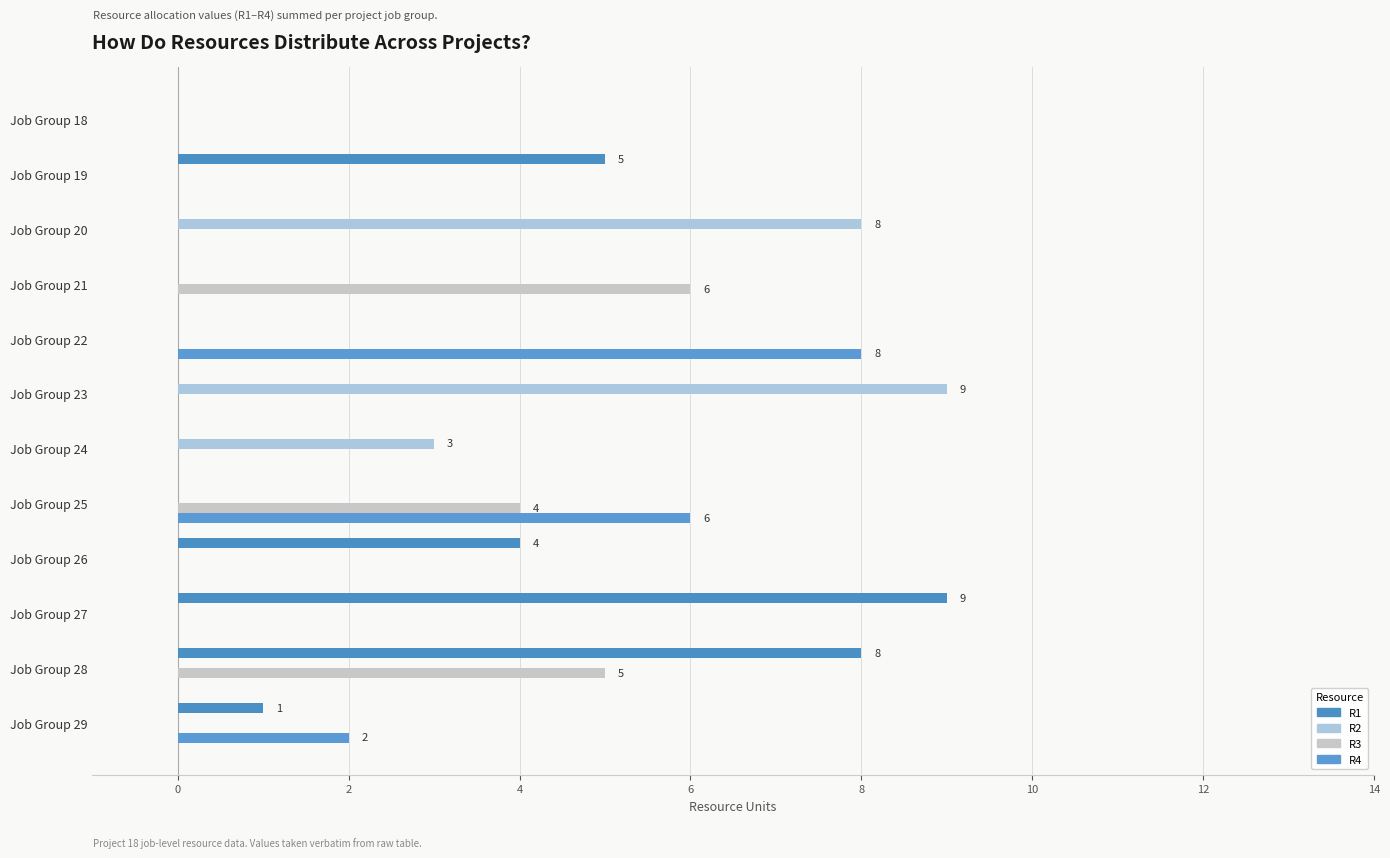

What is the label of the 9th bar from the right?

4